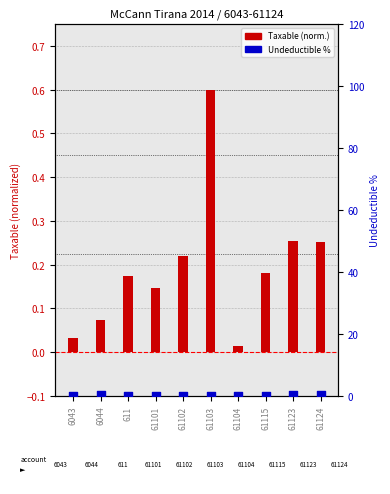

At how many categories does at least one series exceed 0?

10